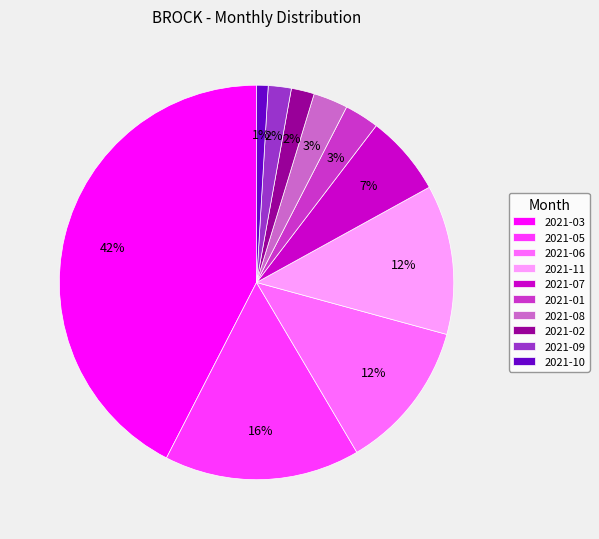

The 2021-11 slice represents 12% of the pie. True or false?

True